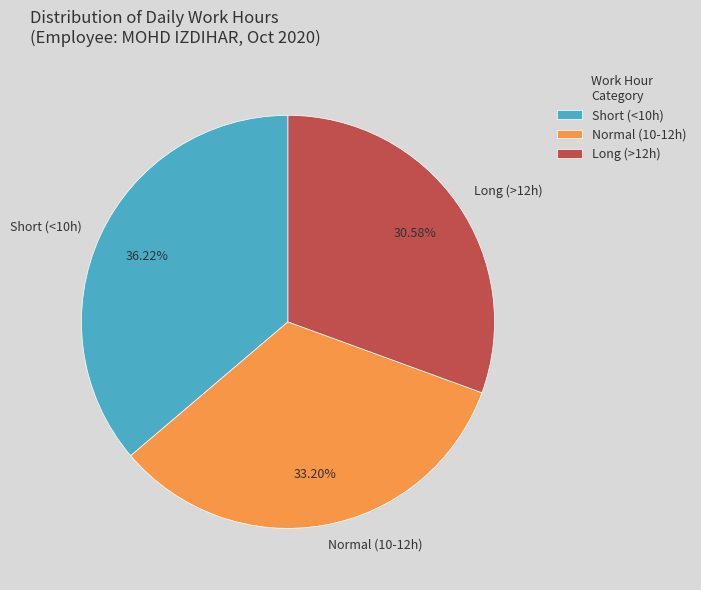

Does Long (>12h) account for over 50% of the chart?

No